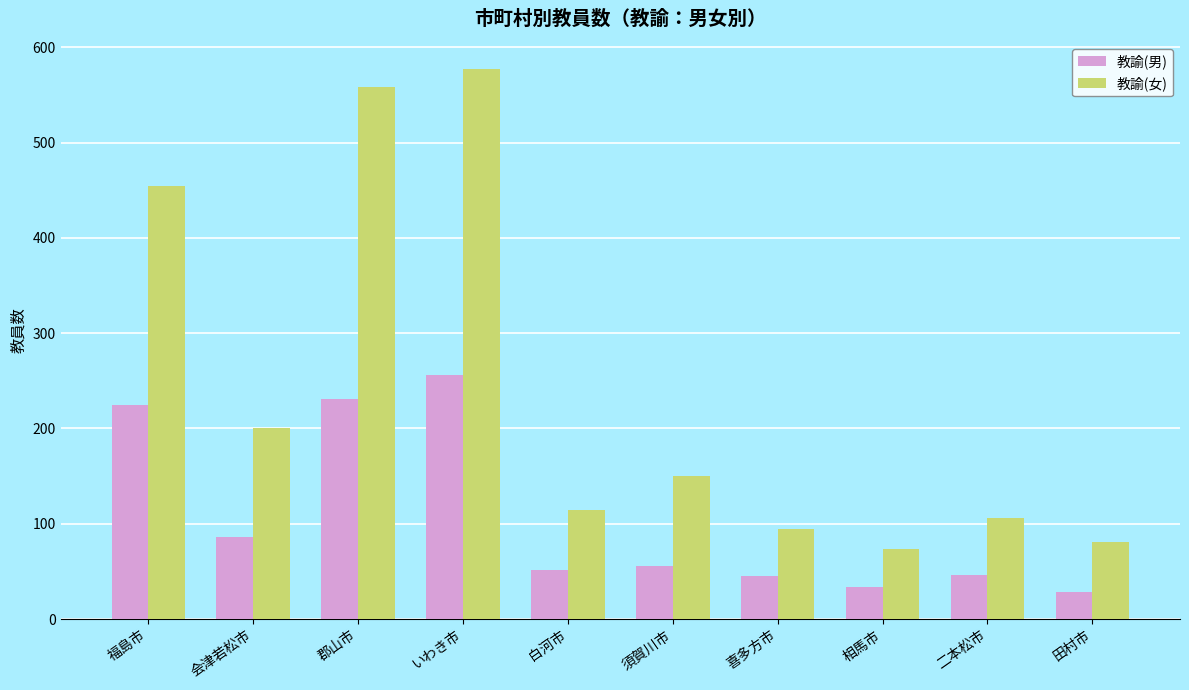

At how many categories does at least one series exceed 564?

1